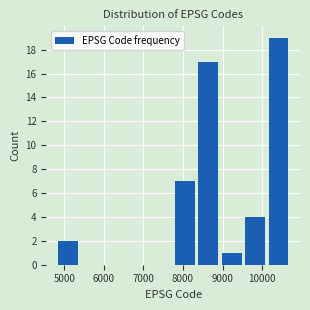

Reading left to right, transcribe this chart: for each bar, give the range it covers on the x-axis and its height. Neither the bar edges nor the heights are printed on the chart, so give them approximately, as read against the axes.

4800 to 5400: 2
5400 to 6000: 0
6000 to 6600: 0
6600 to 7200: 0
7200 to 7800: 0
7800 to 8400: 7
8400 to 9000: 17
9000 to 9600: 1
9600 to 10200: 4
10200 to 10800: 19